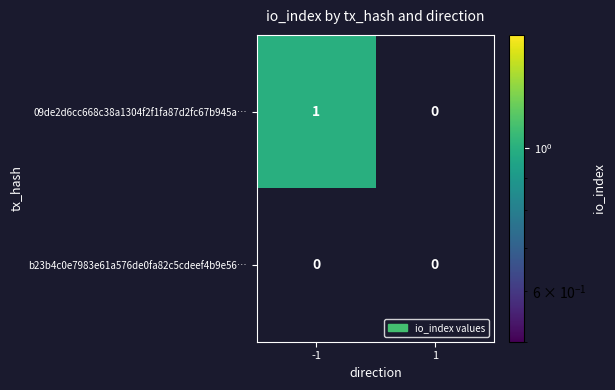

List the series in order of their peak value, lowest first.

b23b4c0e7983e61a576de0fa82c5cdeef4b9e56…, 09de2d6cc668c38a1304f2f1fa87d2fc67b945a…